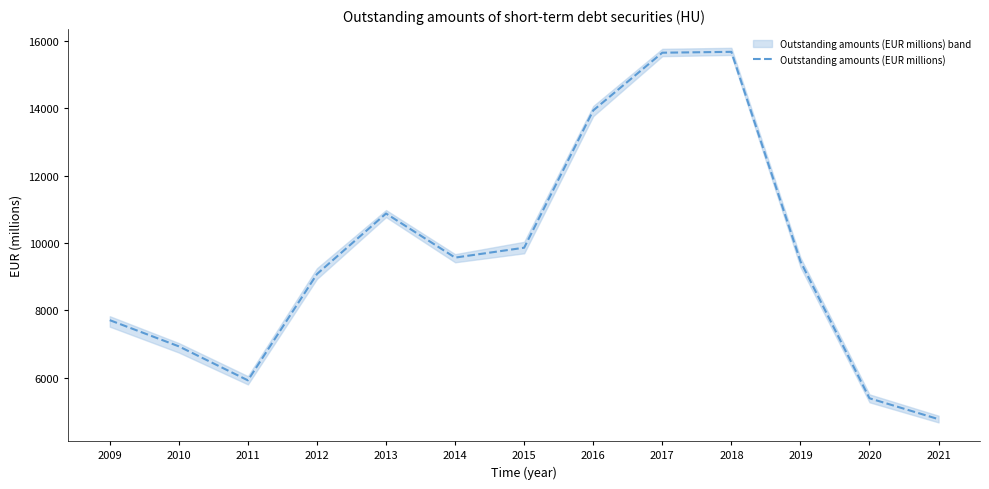

Reading left to right, extract all data points from this chart.

7708.8	6931.5	5922.9	9078.0	10873.6	9565.3	9859.2	13933.0	15645.7	15671.7	9454.4	5390.6	4770.2